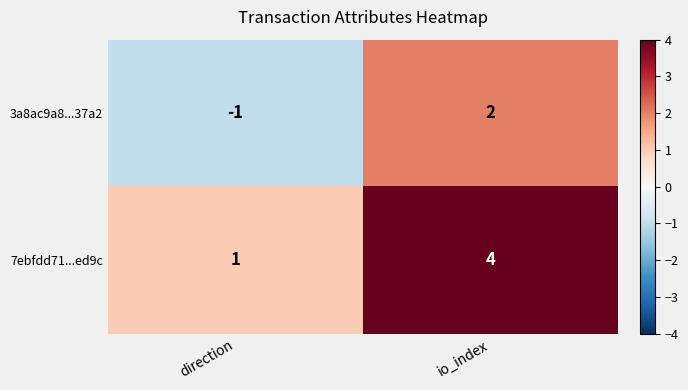

Reading right to left, transcribe all the data shown in this chart.

3a8ac9a8...37a2: 2	-1
7ebfdd71...ed9c: 4	1